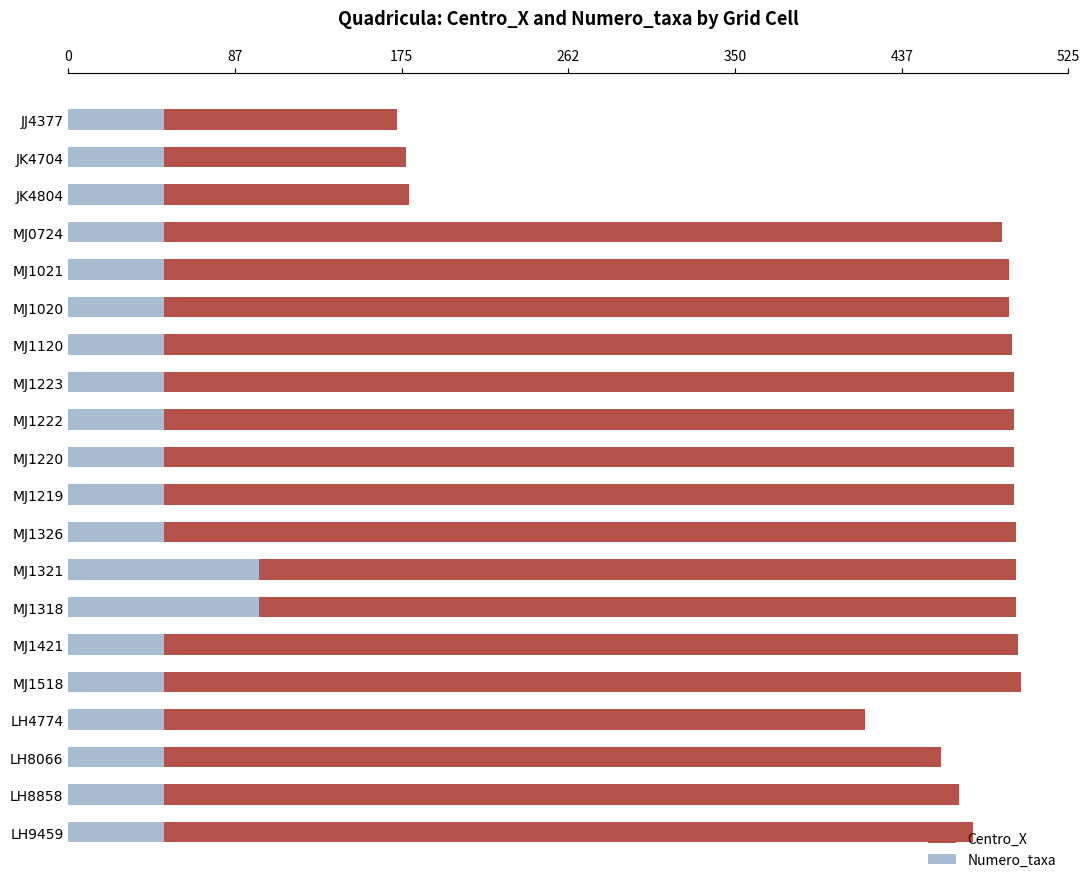

What are all the series names shown in the legend?

Centro_X, Numero_taxa